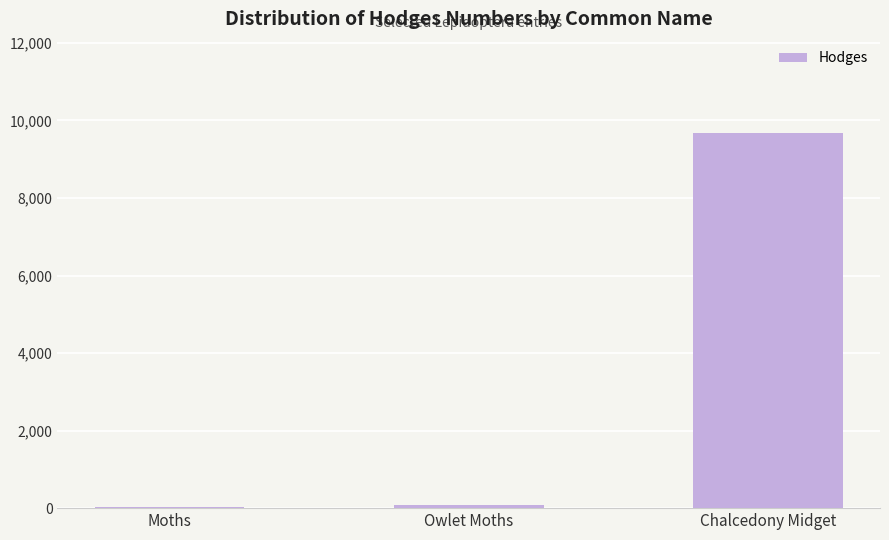

What is the average value?

3268.8